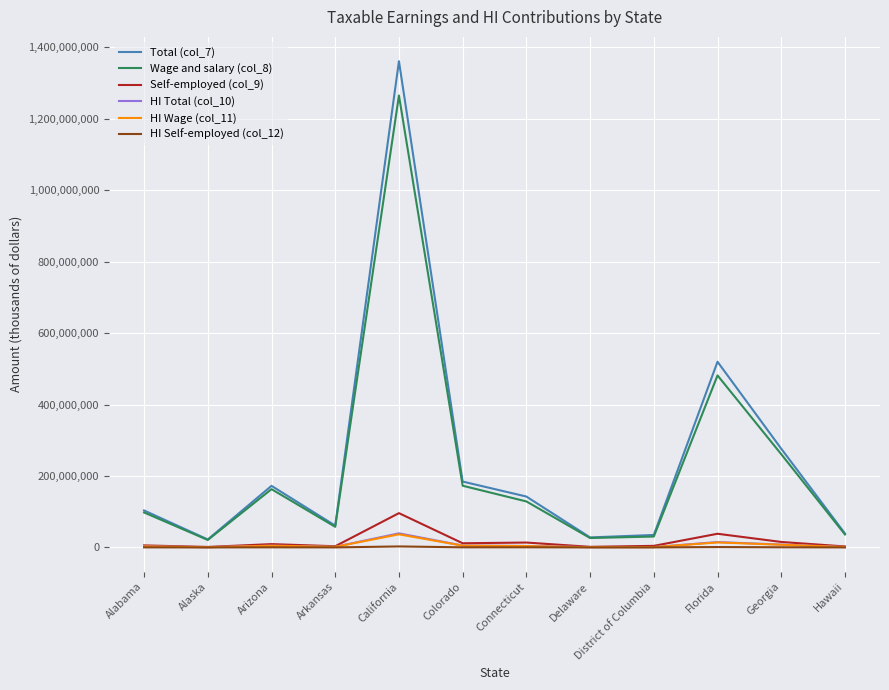

Which series has the largest total across all categories?

Total (col_7)